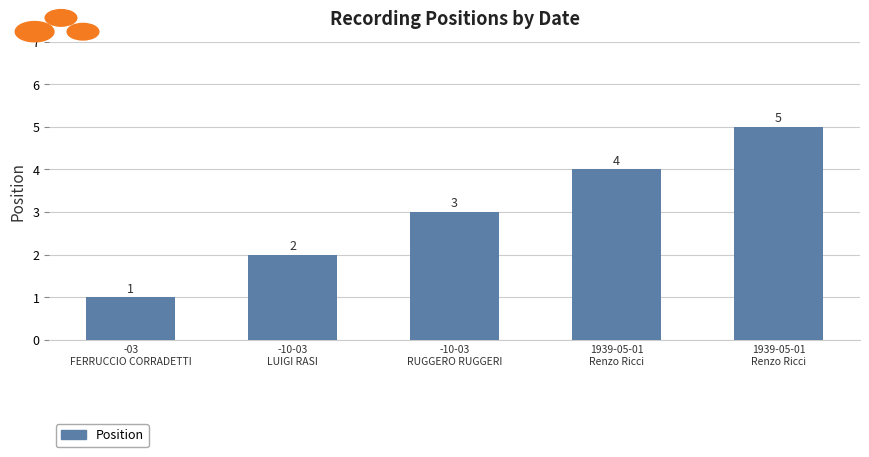

What is the maximum value shown in the chart?

5